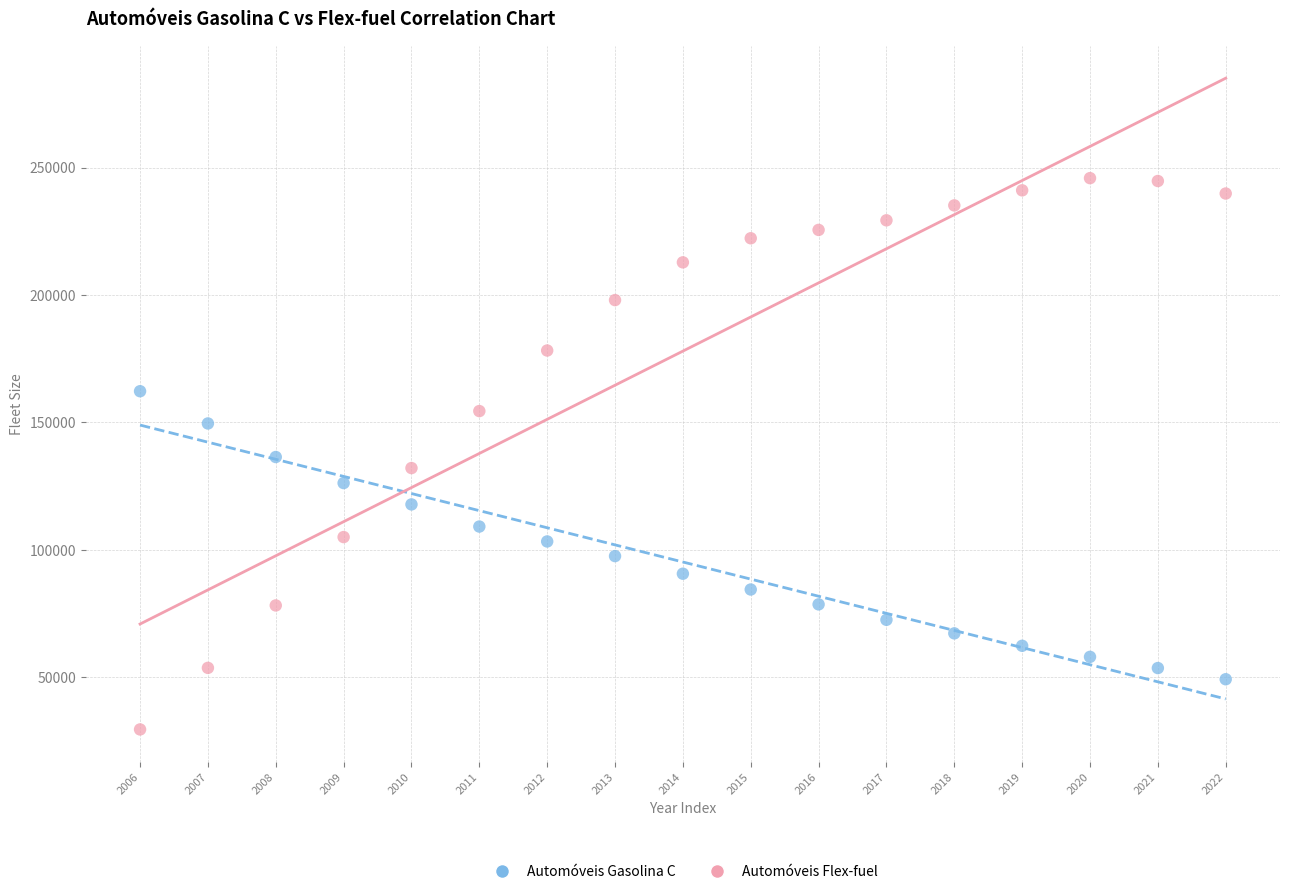

Which series reaches the maximum Y coordinate?

Automóveis Flex-fuel